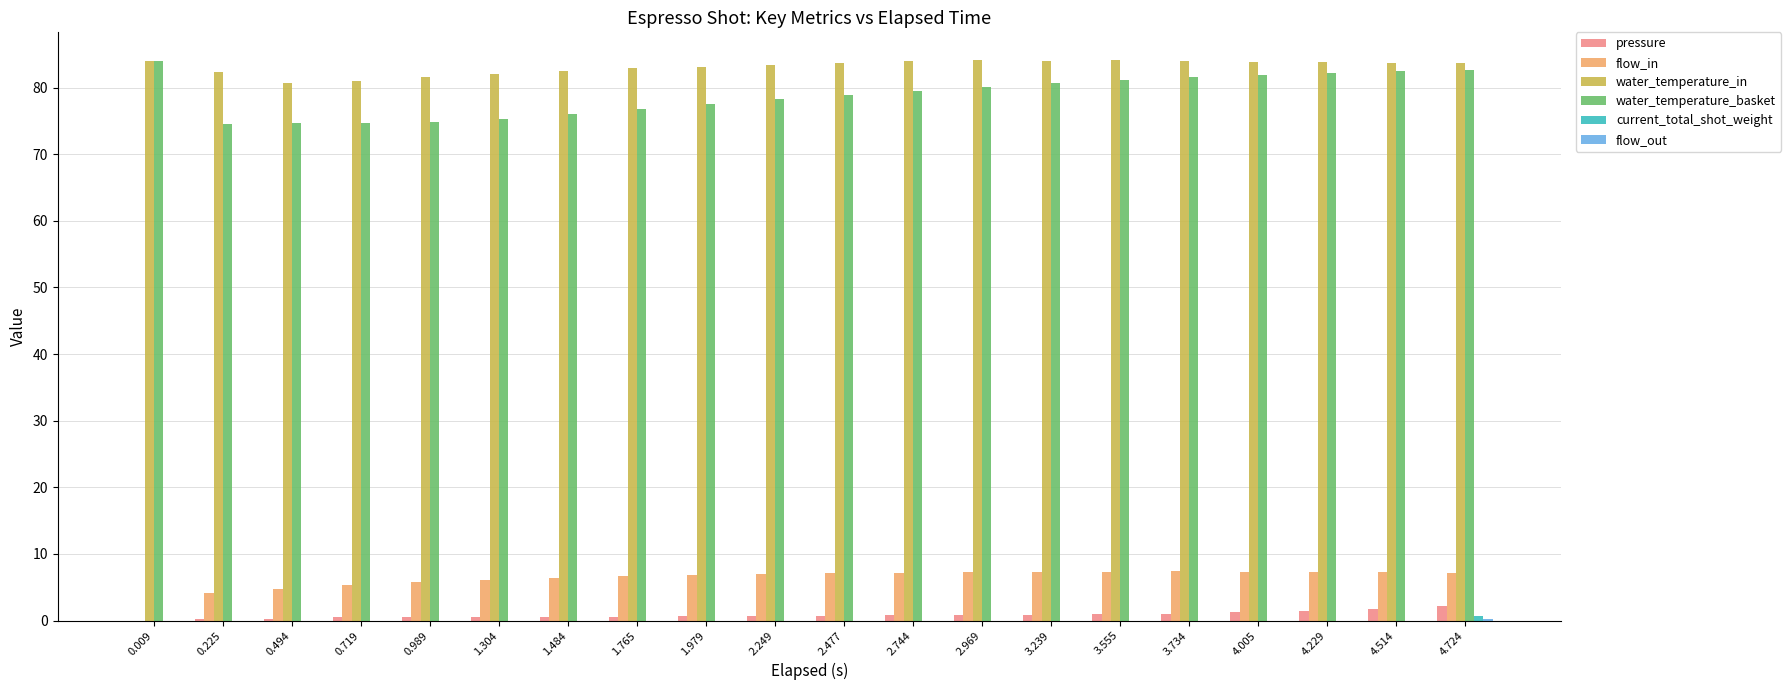

What is the greatest value displayed?

84.1